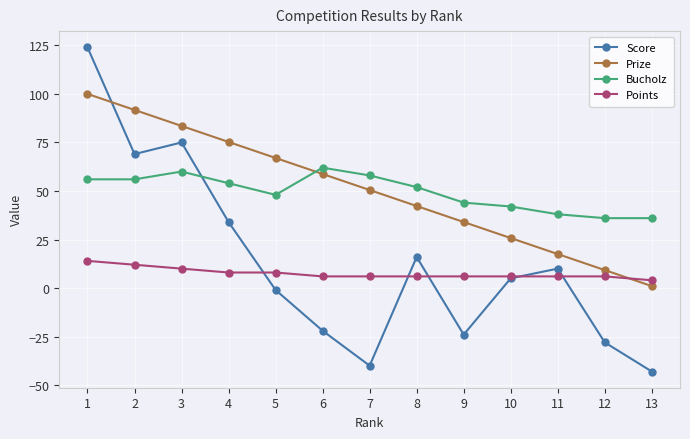

What is the value of the Points point at the 6th from the left?

6.0